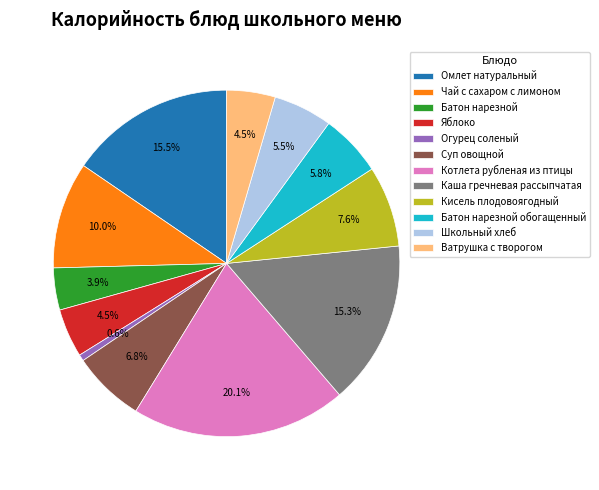

What is the smallest slice in the pie chart?

Огурец соленый